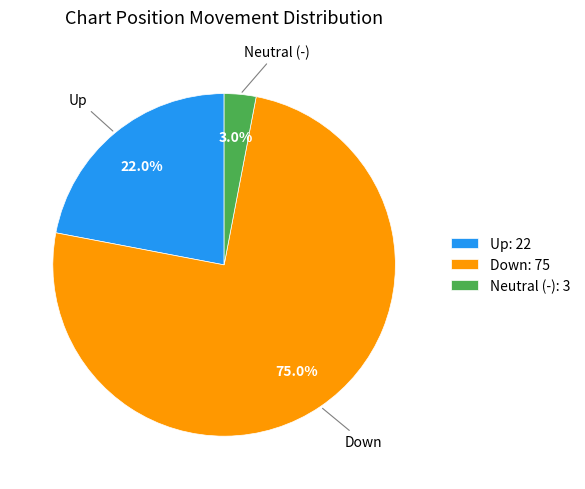

Between Neutral (-): 3 and Up: 22, which is larger?

Up: 22